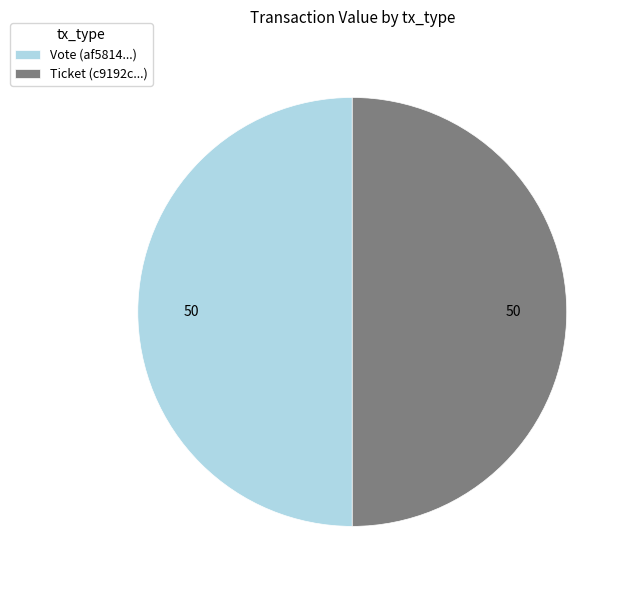

Is it true that Vote (af5814...) is 43% of the pie?

False